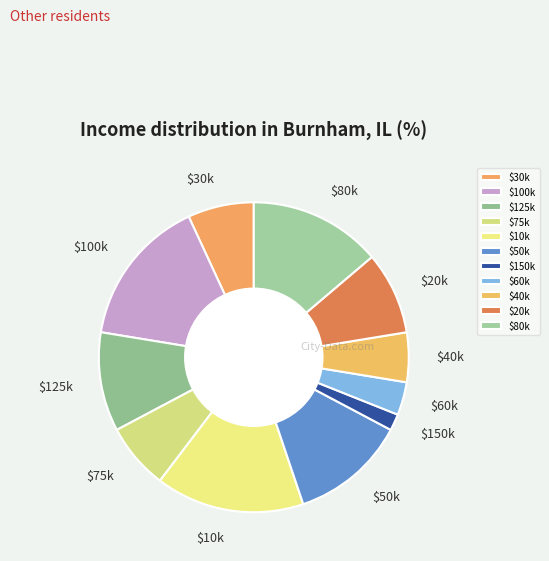

The $75k slice represents 1% of the pie. True or false?

False